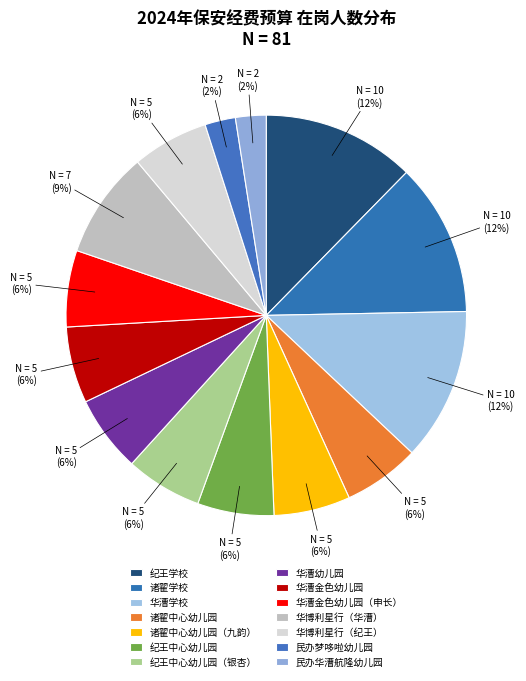

Do 诸翟中心幼儿园 and 华博利星行（纪王） together represent more than half of the pie?

No